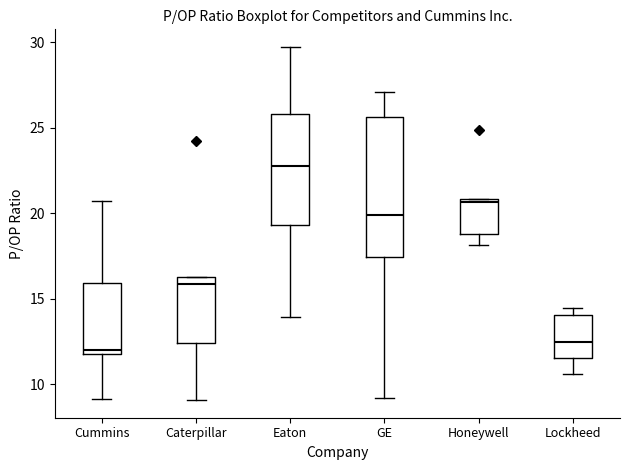

Reading left to right, transcribe this box plot: for each box, give where its median line is, the range the box spans, and where its two whiskers end, as read against the y-axis. The values are not printed on the chart, so give them approximately, as read against the axis.

Cummins: median 12.0 (just above the box's lower edge), box 12.0 to 16.0, whiskers 9.0 to 20.5
Caterpillar: median 16.0, box 12.5 to 16.5, whiskers 9.0 to 16.5
Eaton: median 23.0, box 19.5 to 26.0, whiskers 14.0 to 29.5
GE: median 20.0, box 17.5 to 25.5, whiskers 9.0 to 27.0
Honeywell: median 20.5, box 19.0 to 21.0, whiskers 18.0 to 21.0
Lockheed: median 12.5, box 11.5 to 14.0, whiskers 10.5 to 14.5